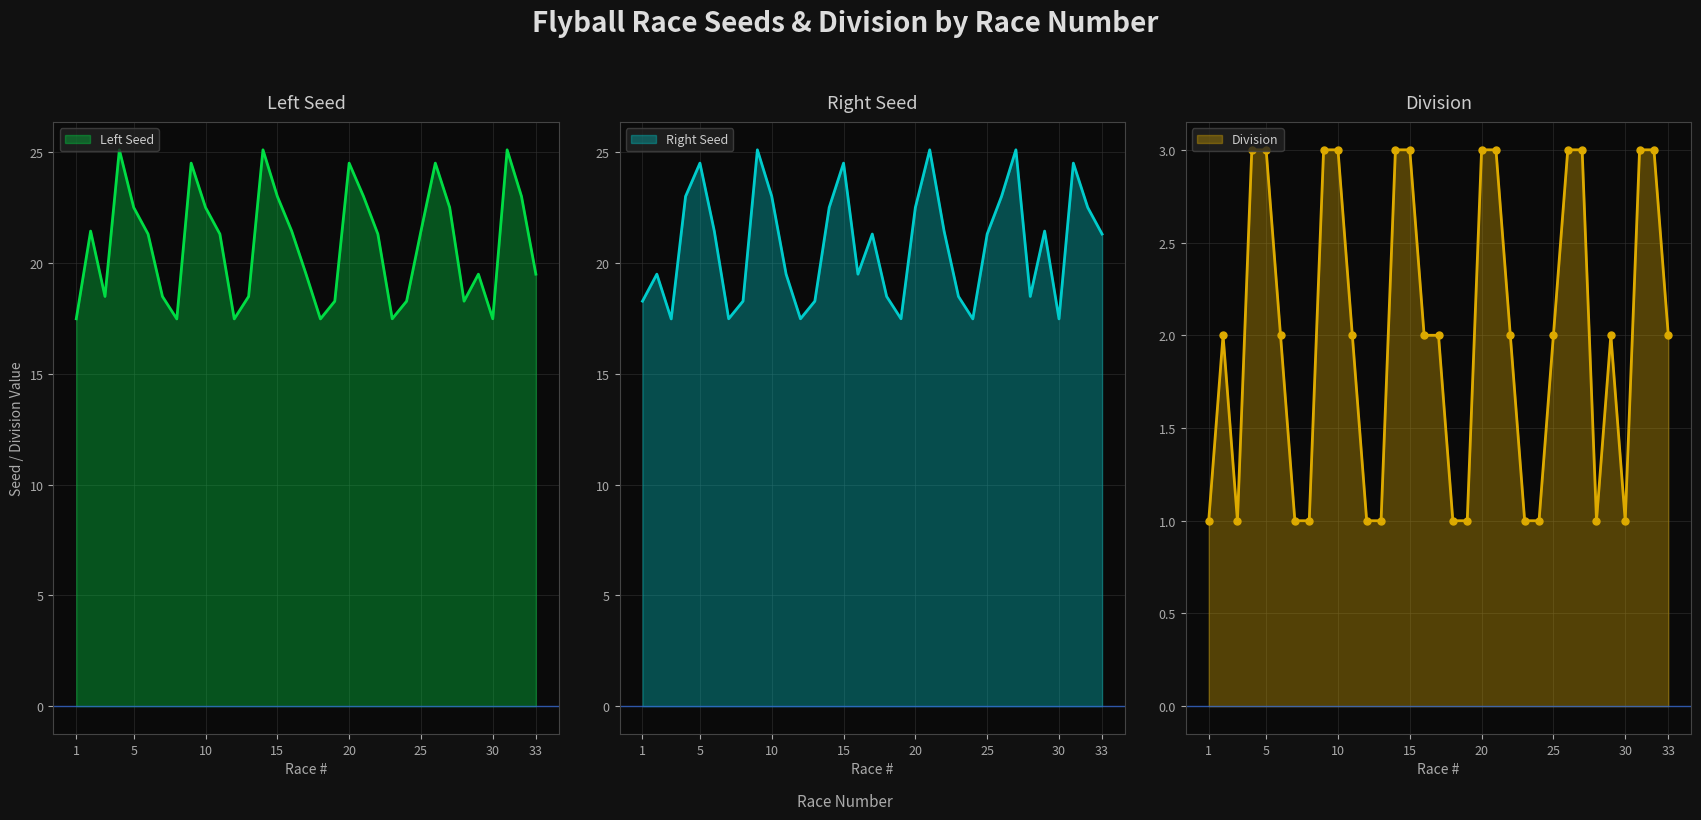

What is the difference between the maximum and second lowest values in the Right Seed series?

7.6